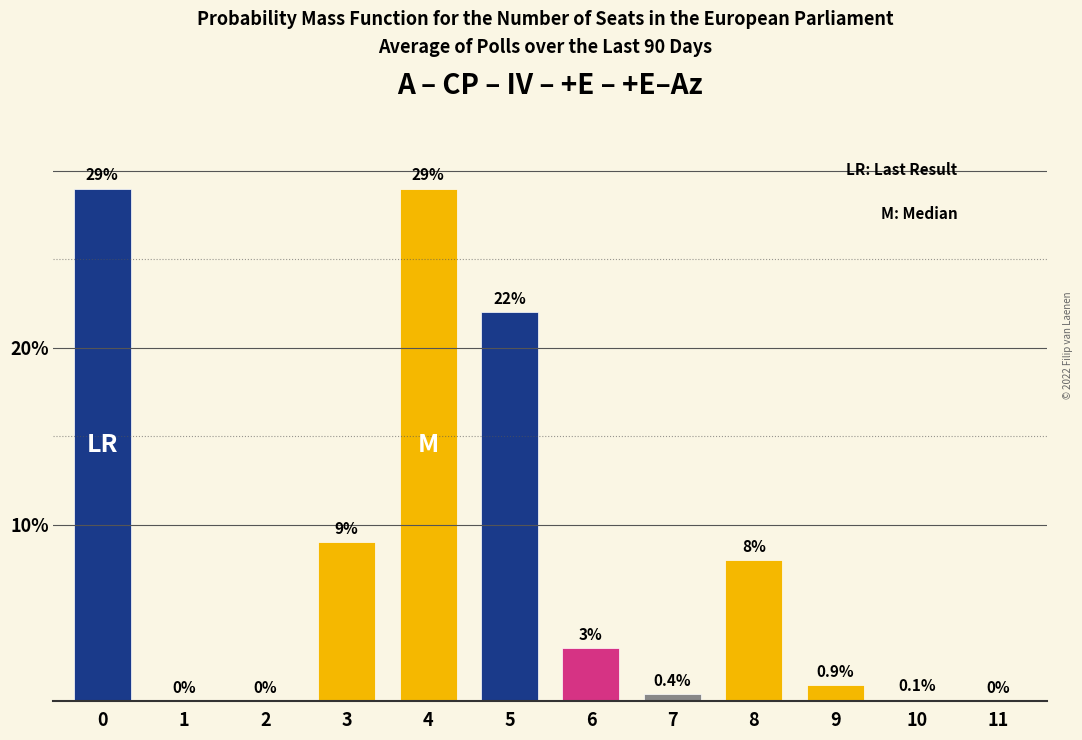

Reading left to right, transcribe all the data shown in this chart.

0=29.0	1=0.0	2=0.0	3=9.0	4=29.0	5=22.0	6=3.0	7=0.4	8=8.0	9=0.9	10=0.1	11=0.0